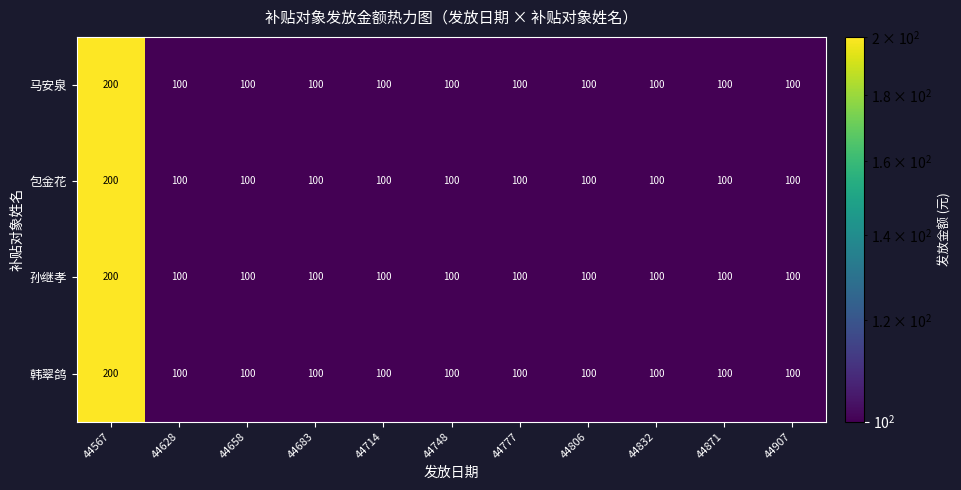

What is the total value across all series at 44567?

800